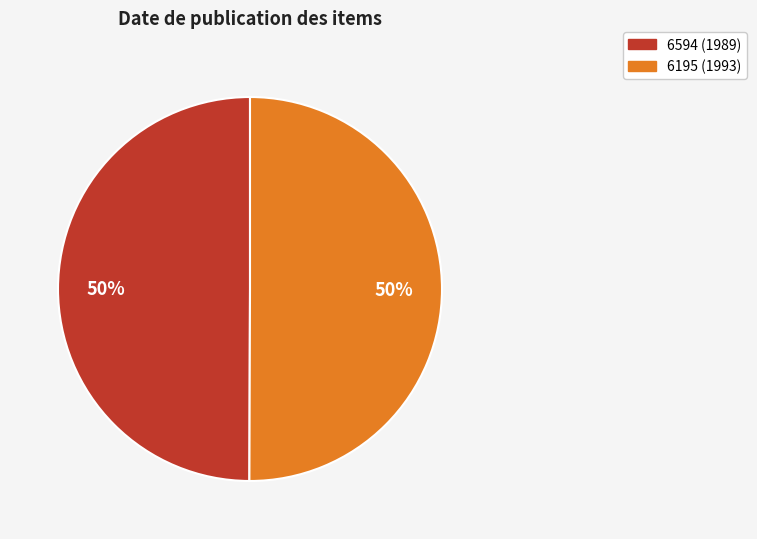

How many slices are in this pie chart?

2